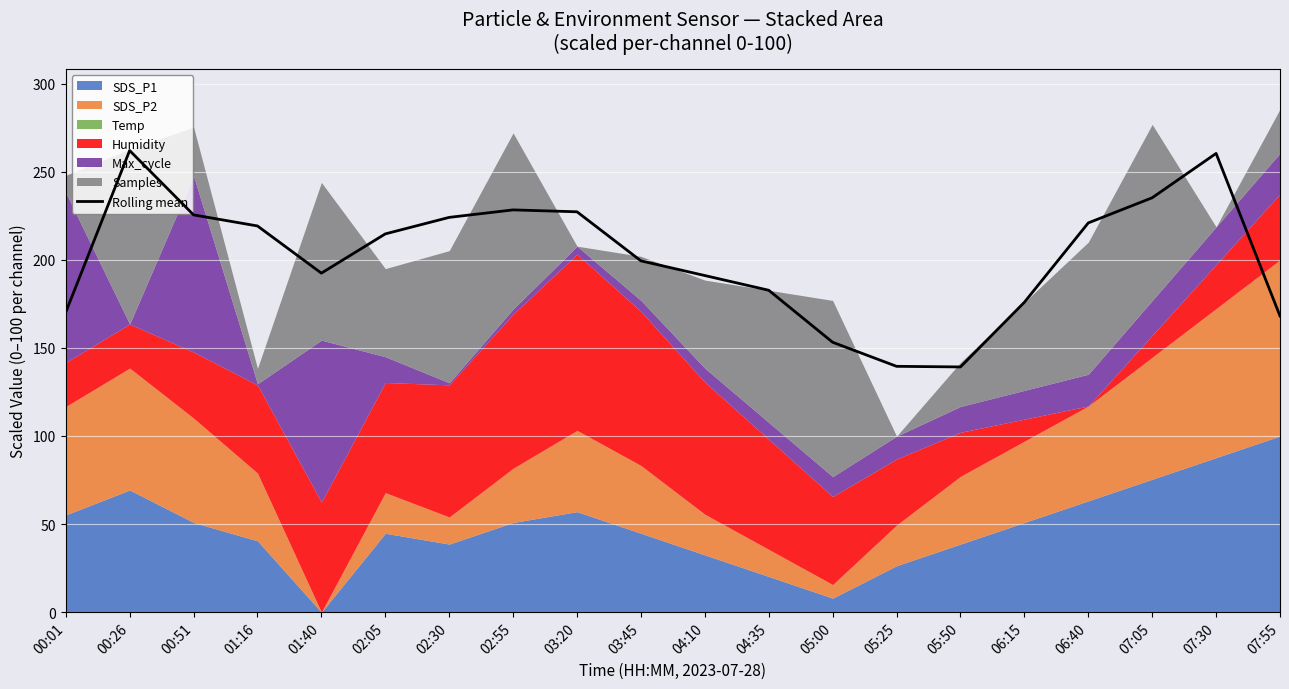

At which category does the data reach its first local peak?

00:26